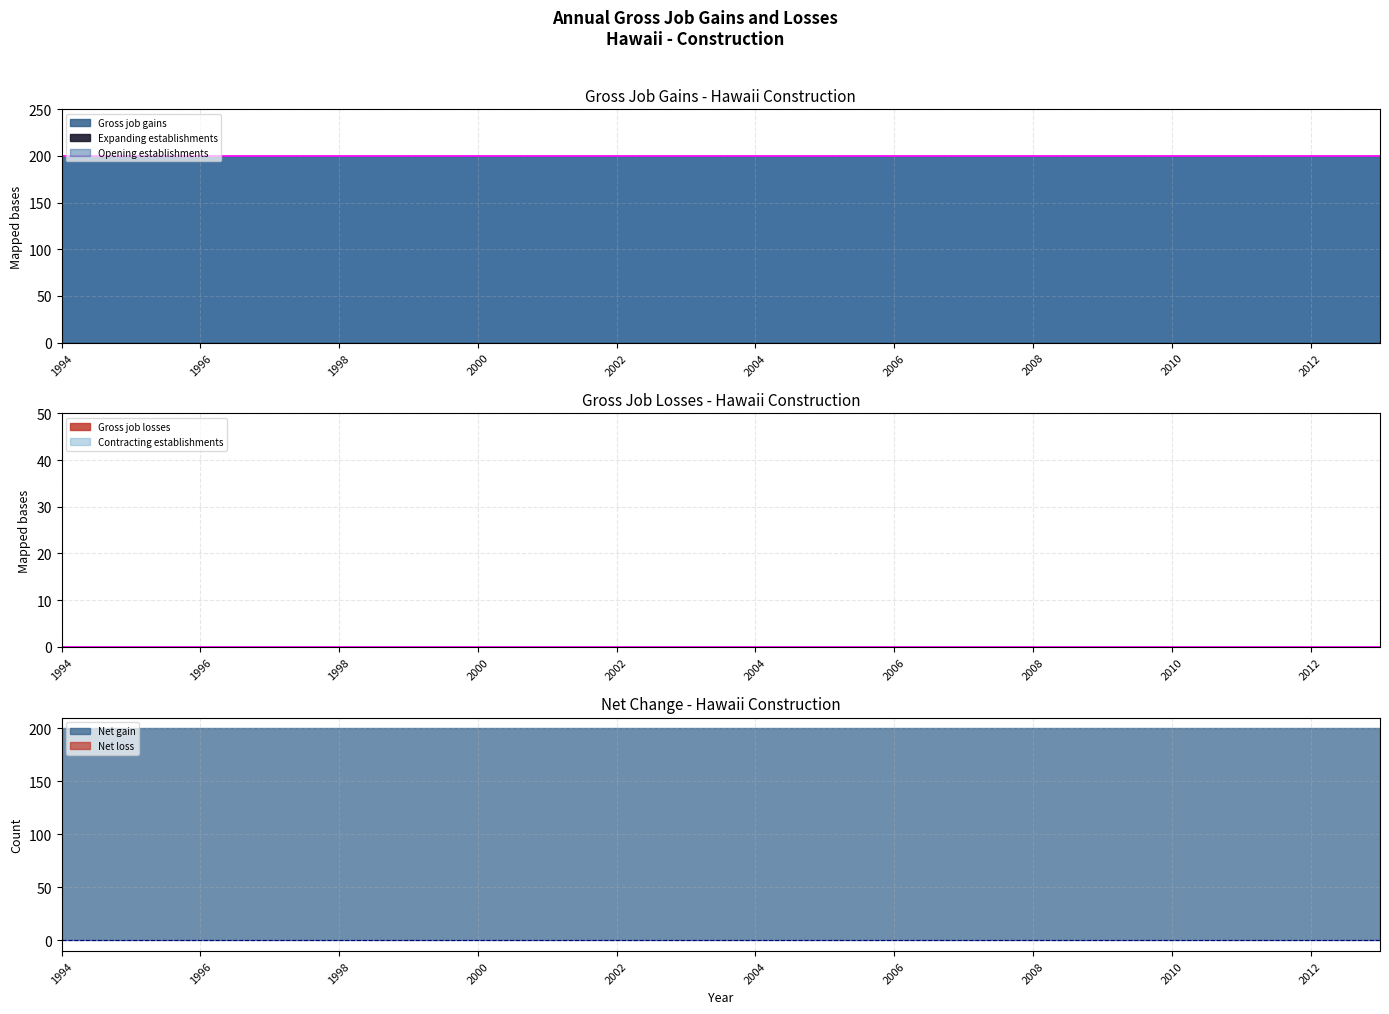

True or false: Gross job gains and Gross job losses cross at least once.

False